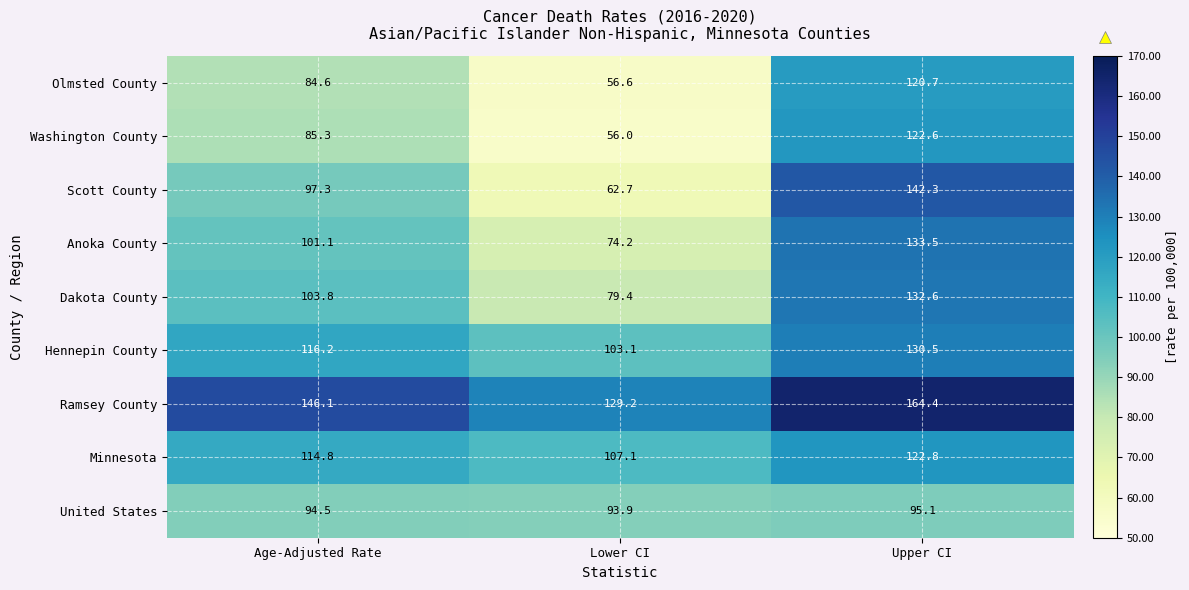

At Upper CI, list the series in order from largest to smallest.

Ramsey County, Scott County, Anoka County, Dakota County, Hennepin County, Minnesota, Washington County, Olmsted County, United States